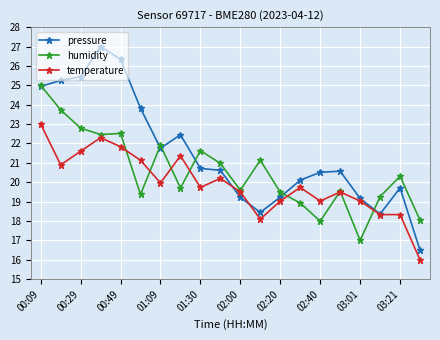

True or false: temperature has more than 0 points higher than both neighbors.

True